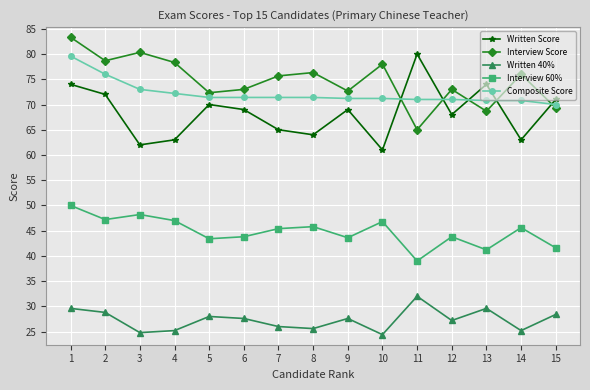

At 4, list the series in order from smallest to largest.

Written 40%, Interview 60%, Written Score, Composite Score, Interview Score